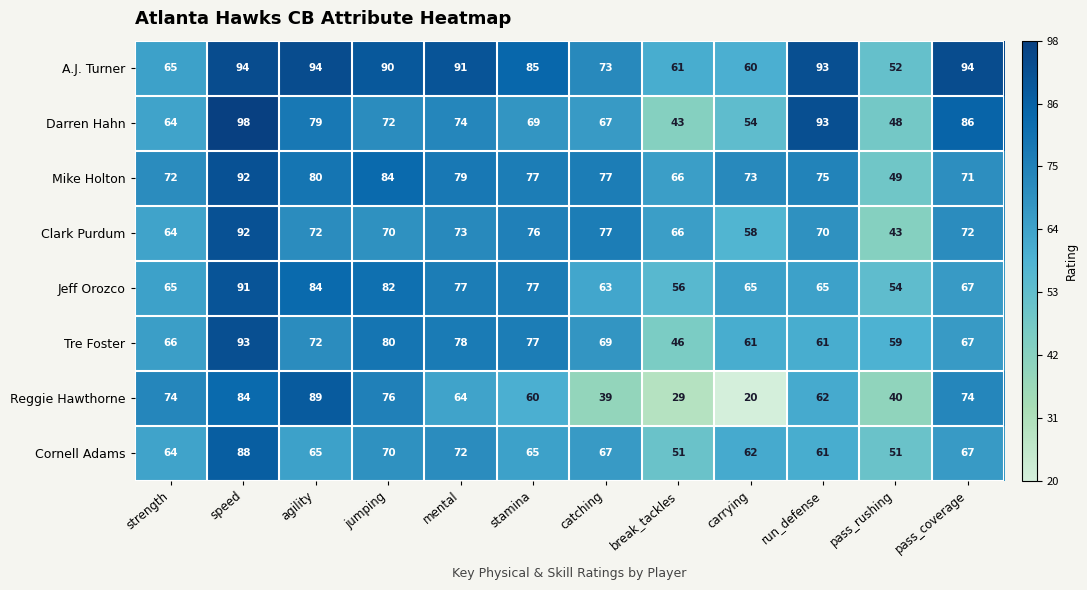

What is the difference between the highest and lowest values at stamina?

25